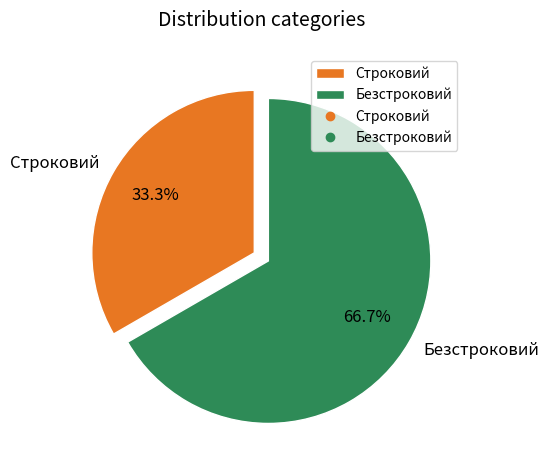

Does Безстроковий represent more than half of the total?

Yes